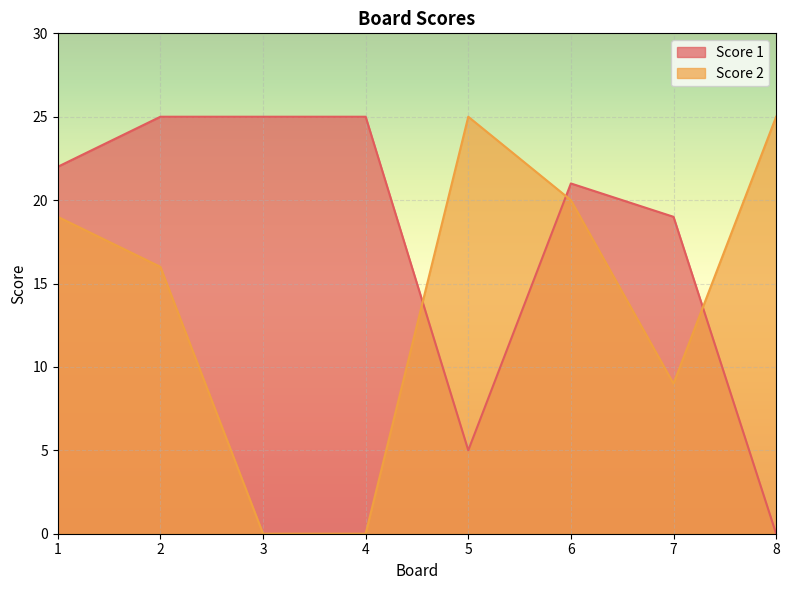

How many lines are shown in the chart?

2